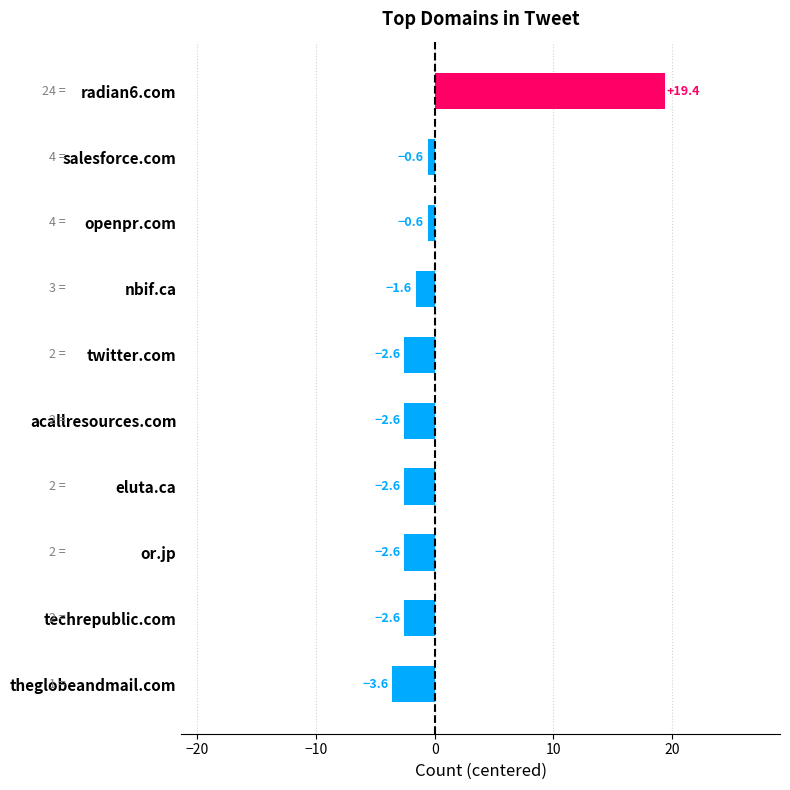

What is the difference between the maximum and second lowest values?

22.0